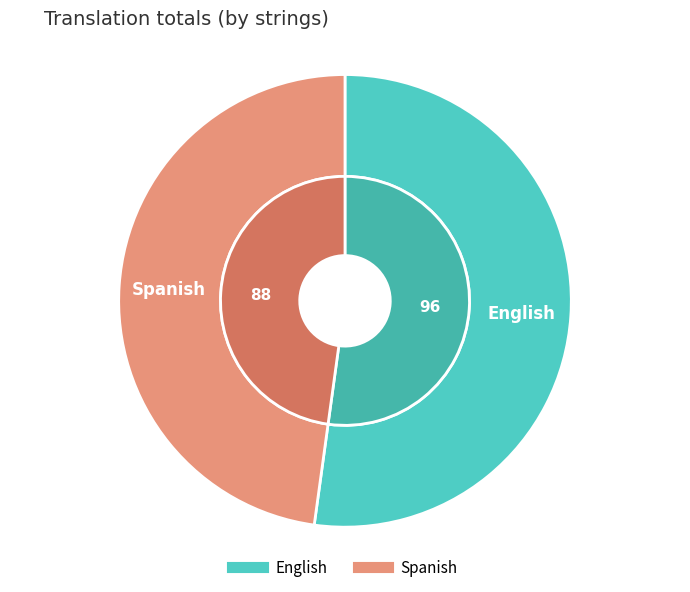

Is there a majority slice in this chart?

Yes